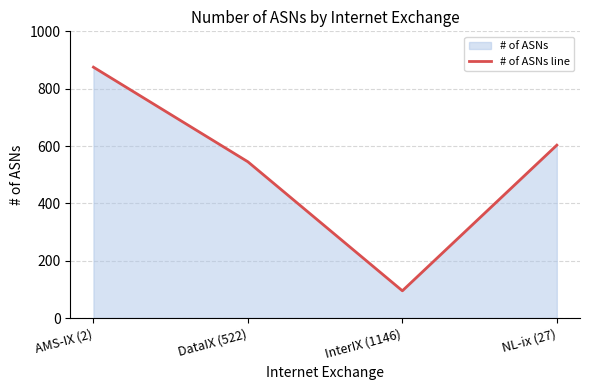

Reading left to right, list all the values displayed in this chart.

AMS-IX (2)=875	DataIX (522)=545	InterIX (1146)=95	NL-ix (27)=603